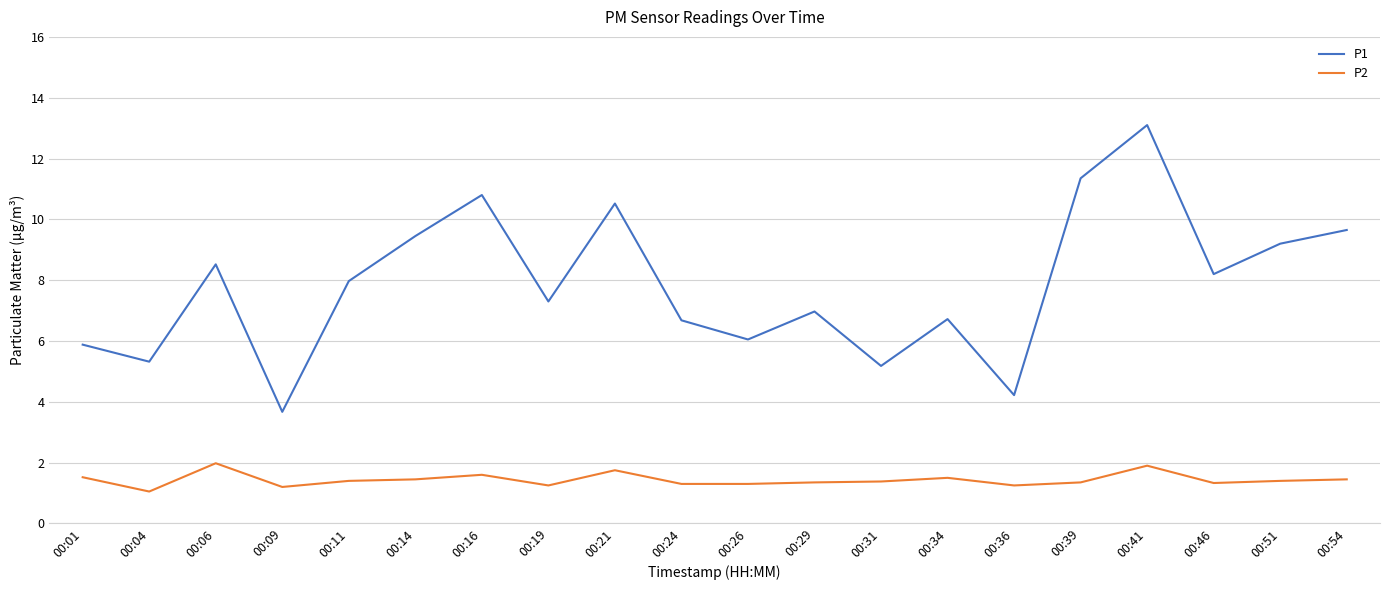

Which label corresponds to the smallest value in the chart?

00:04